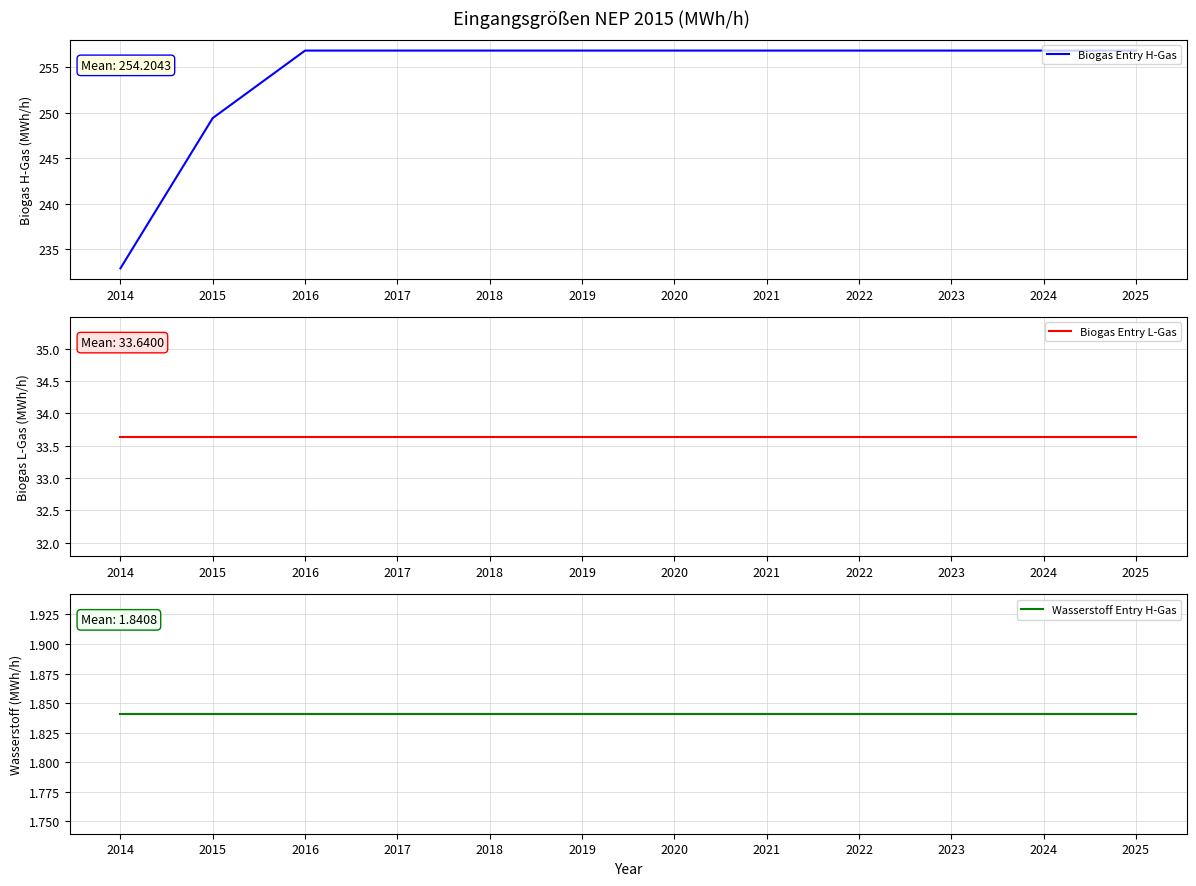

Does the chart have visible grid lines?

Yes